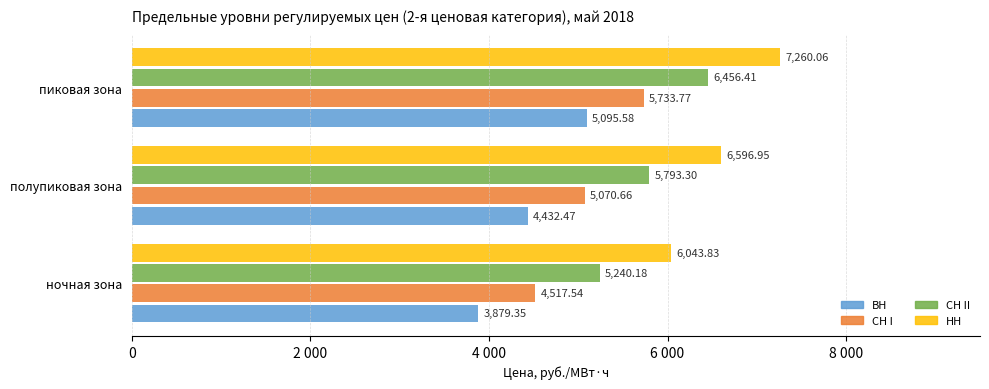

What are all the series names shown in the legend?

ВН, СН I, СН II, НН